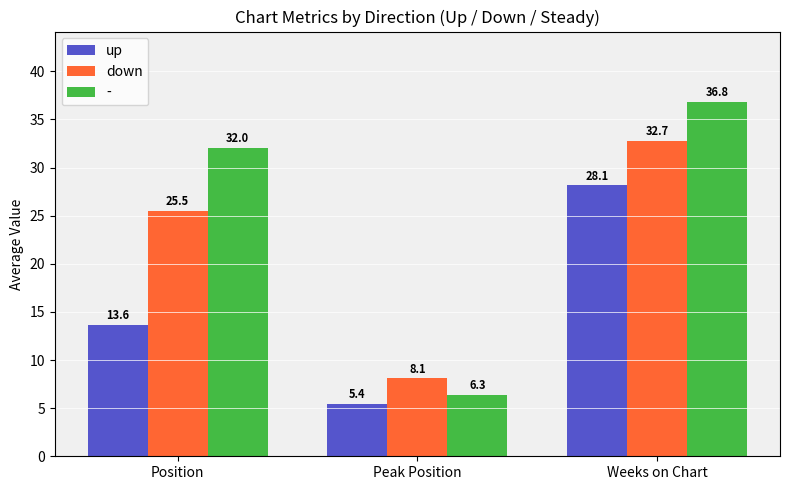

Rank the series by their maximum value, from highest to lowest.

-, down, up